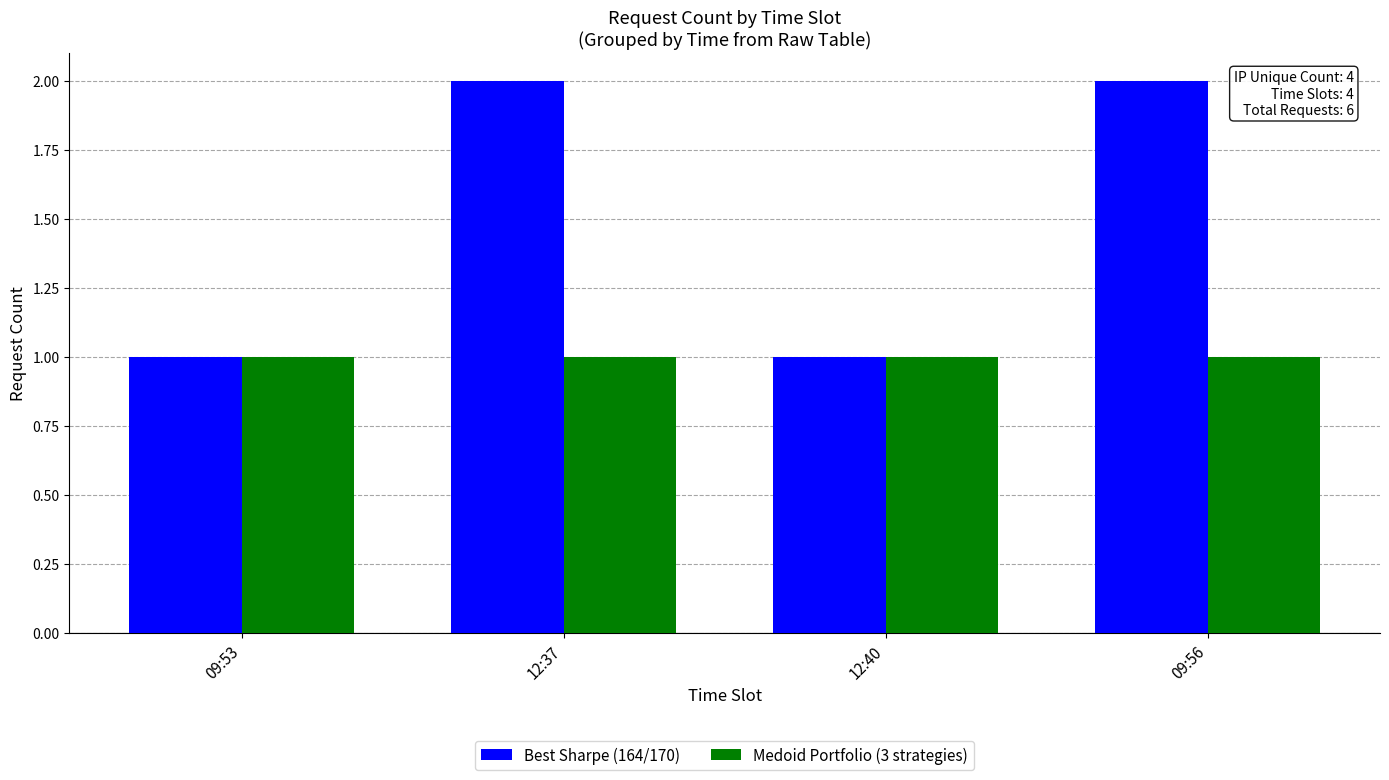

Rank the series at 12:37 from lowest to highest value.

Medoid Portfolio (3 strategies), Best Sharpe (164/170)